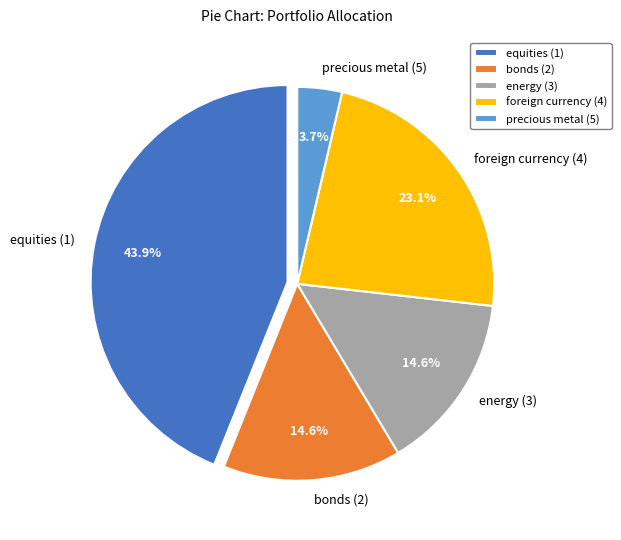

To the nearest percent, what is the combined percentage of bonds (2) and precious metal (5)?

18%